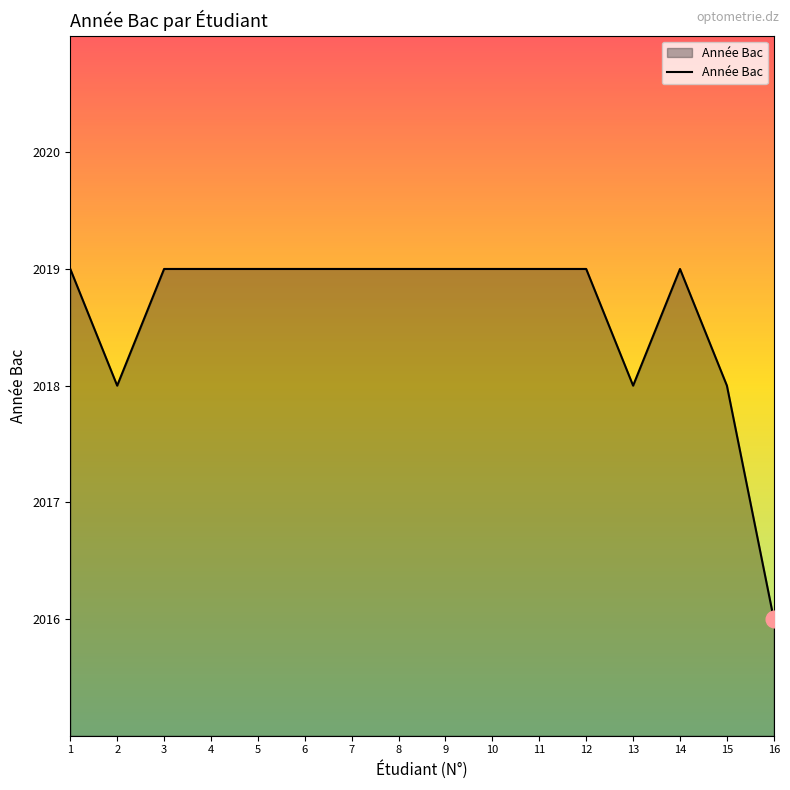

What value does the data have at 12?

2019